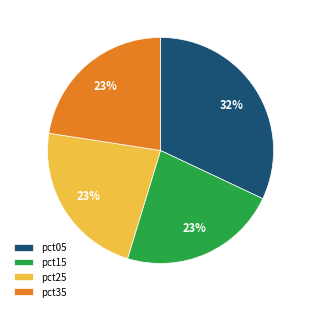

How many segments does this pie chart have?

4